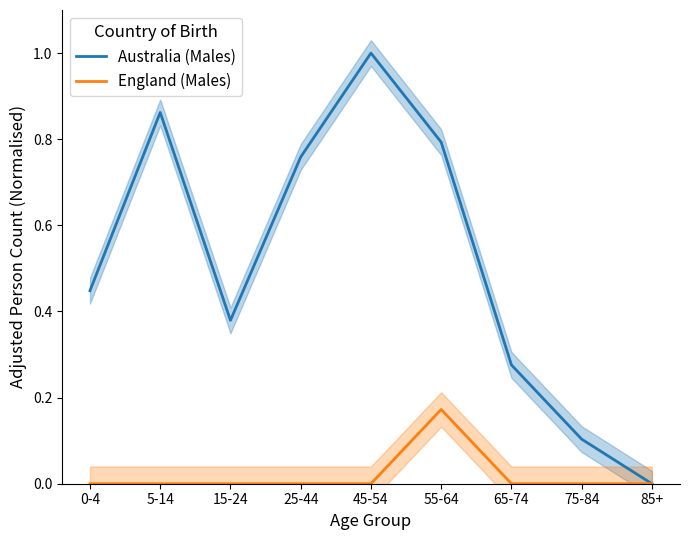

True or false: England (Males) and Australia (Males) intersect in this chart.

False